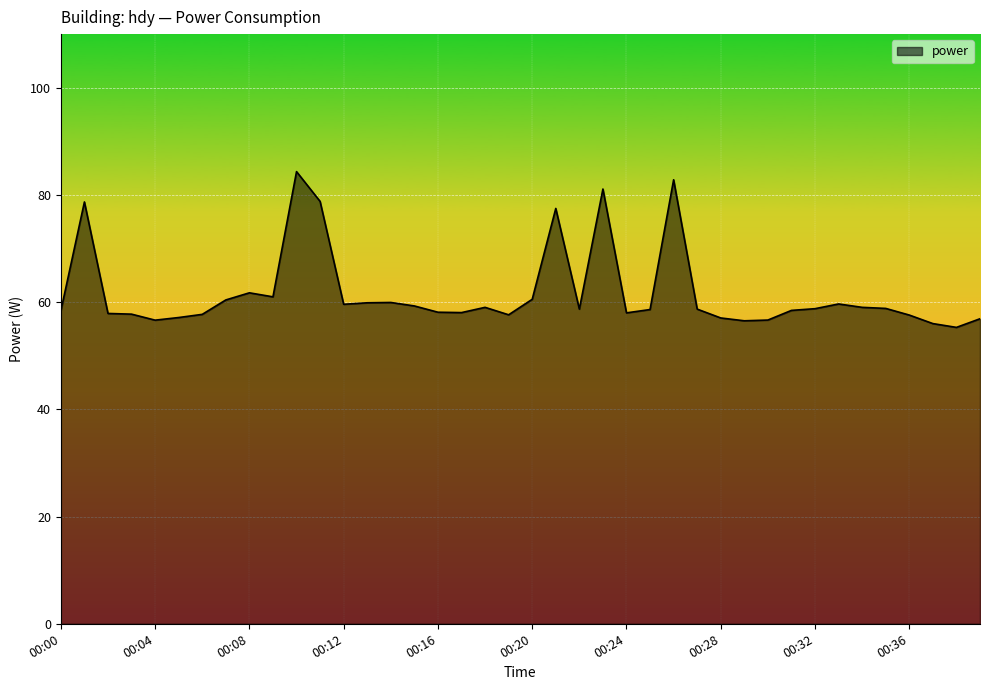

What is the smallest value displayed?

55.3